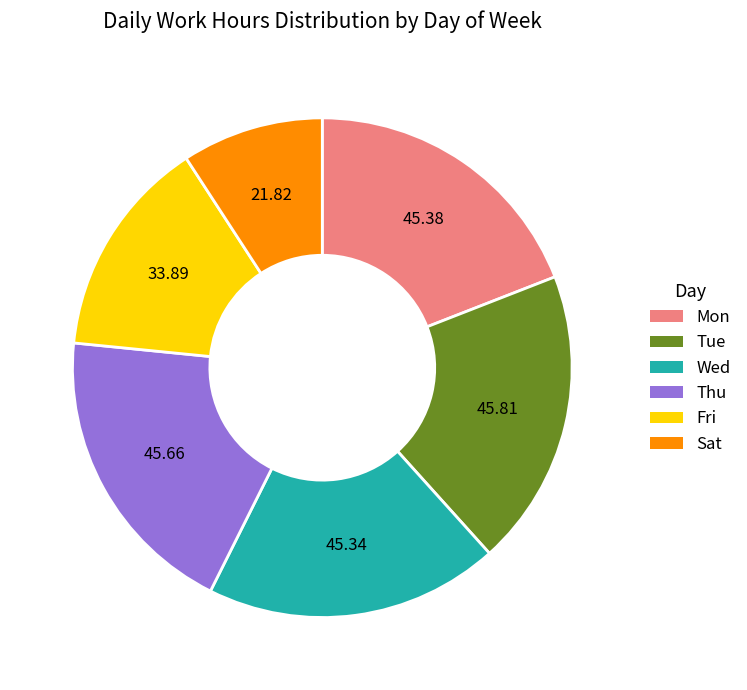

What is the smallest slice in the pie chart?

Sat